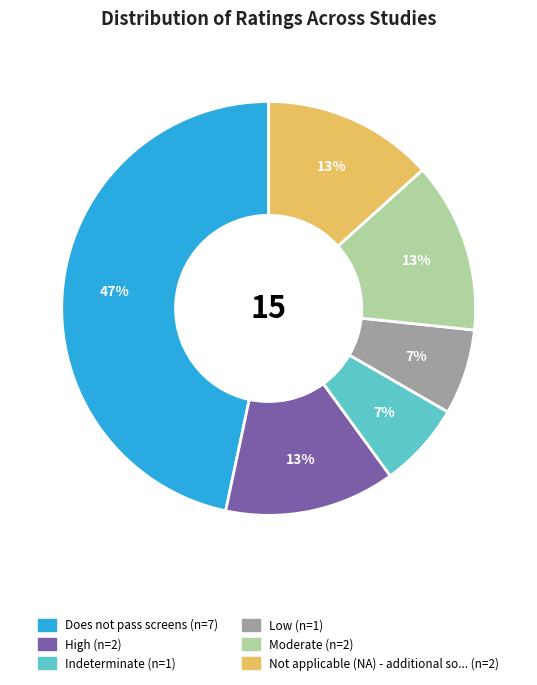

Is there a majority slice in this chart?

No